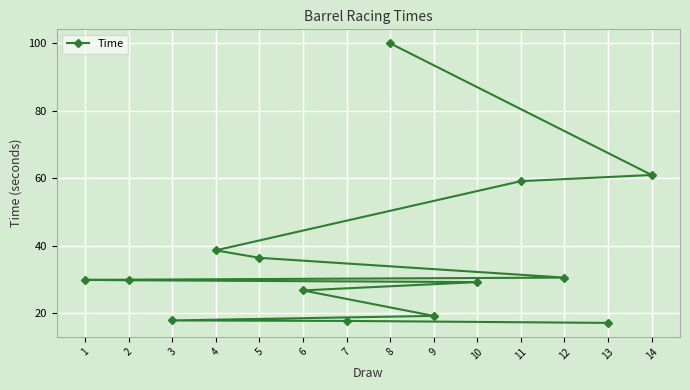

What is the smallest value displayed?

17.1